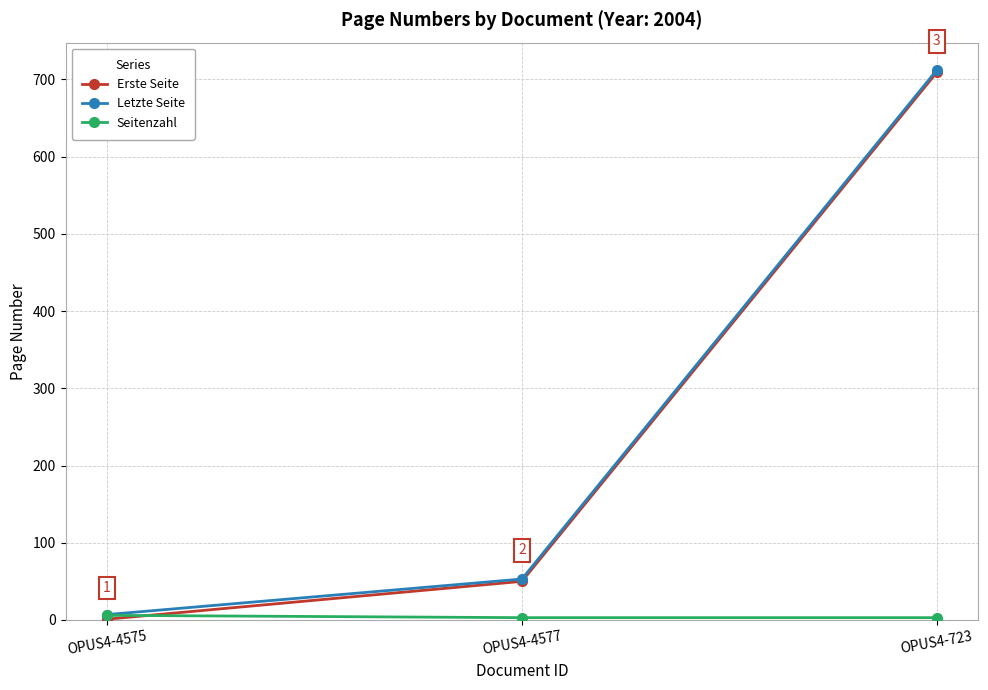

What is the difference between the maximum and minimum values in the Erste Seite series?

708